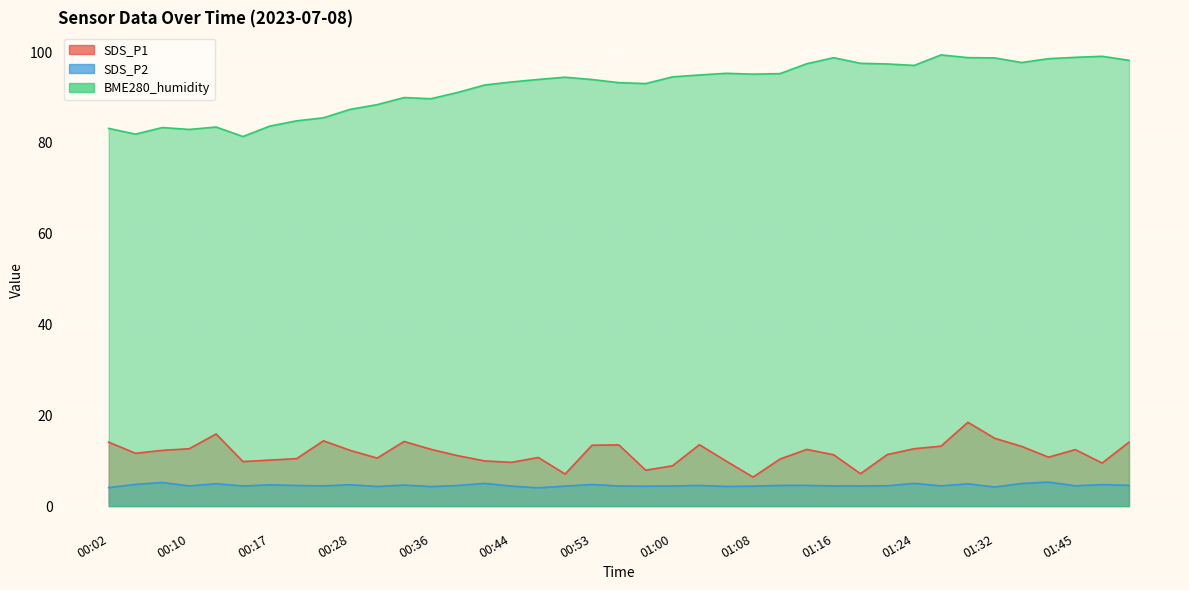

What value does the BME280_humidity series have at 00:02?

83.2